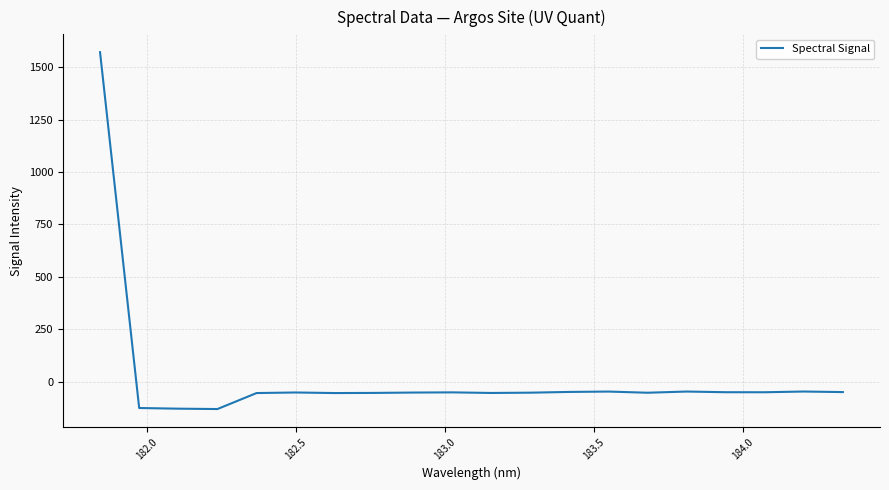

What is the difference between the maximum and minimum values?

1701.9